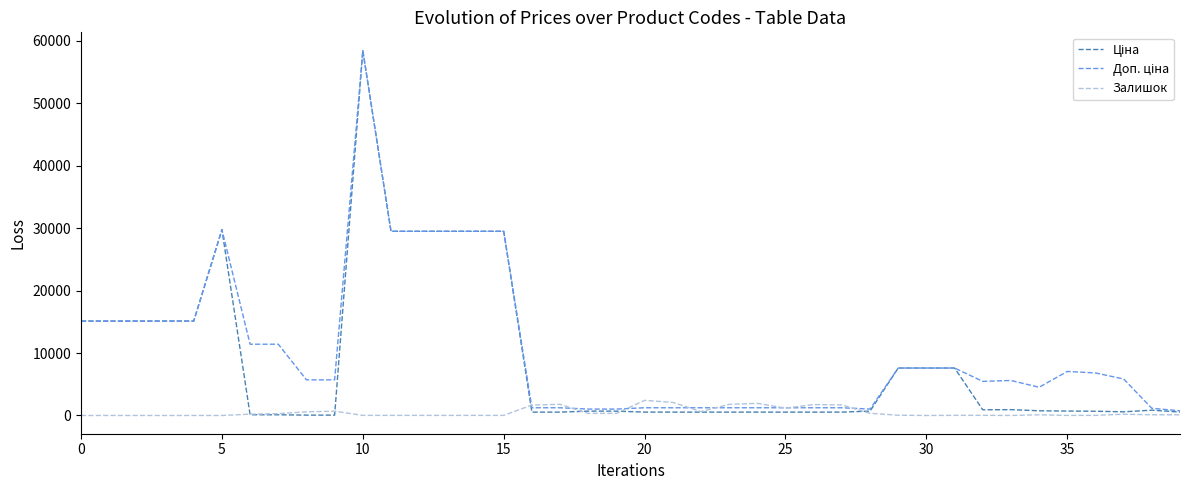

What is the maximum value shown in the chart?

58426.5